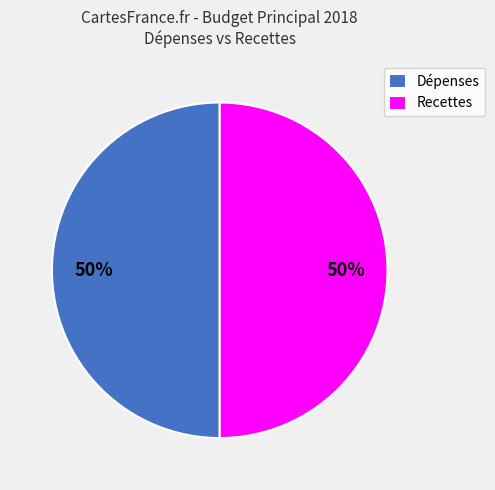

How many segments does this pie chart have?

2